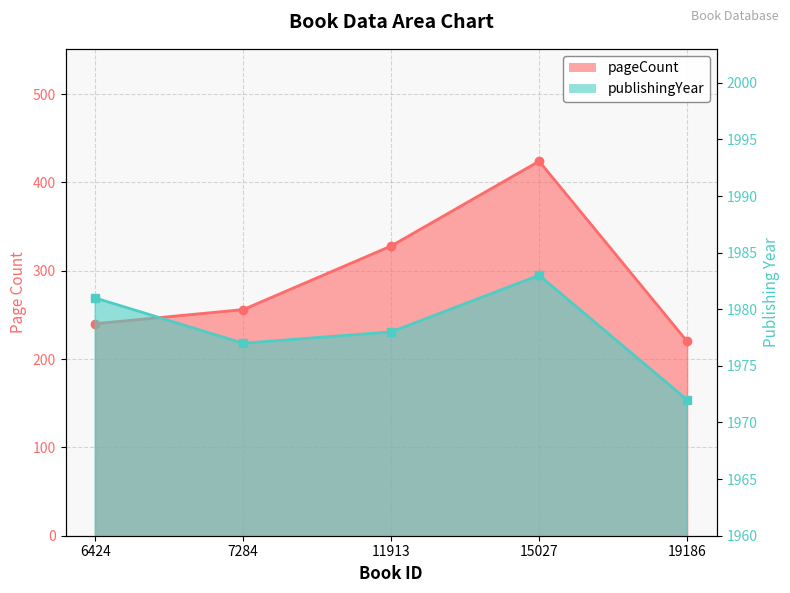

At which label does publishingYear first exceed 1978?

6424